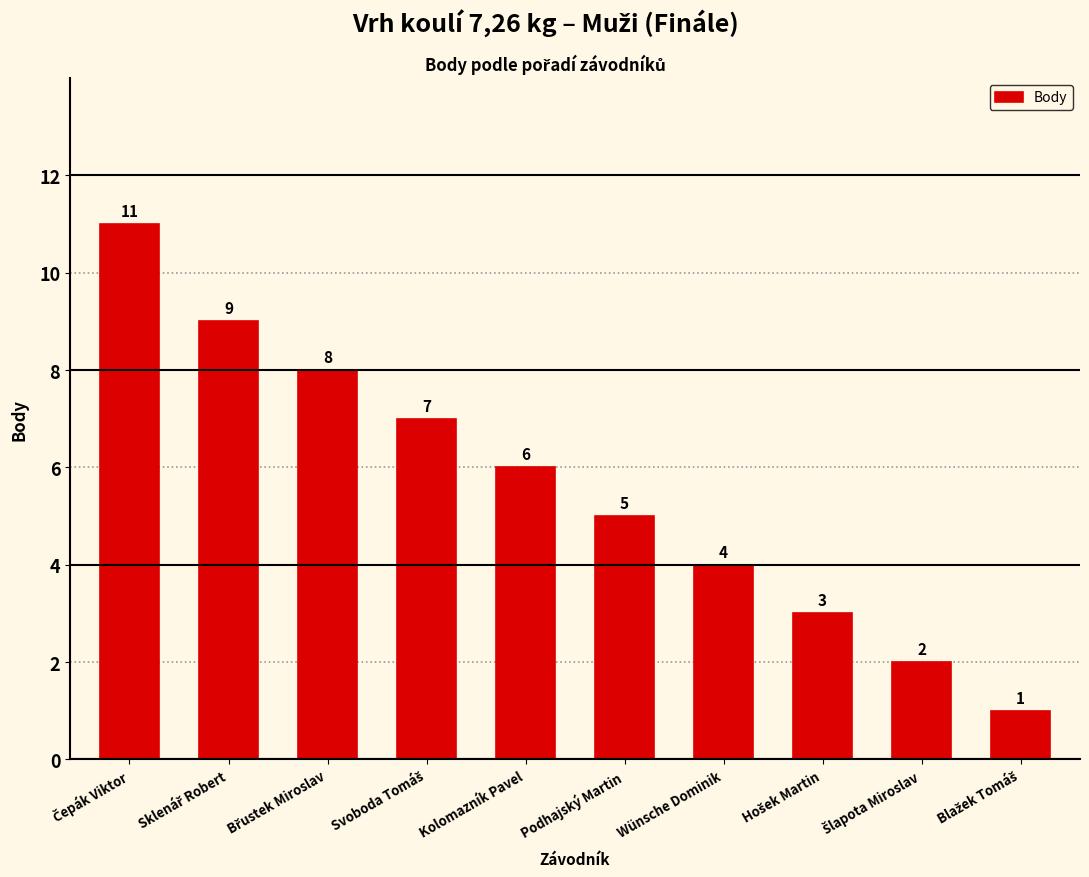

What is the maximum value shown in the chart?

11